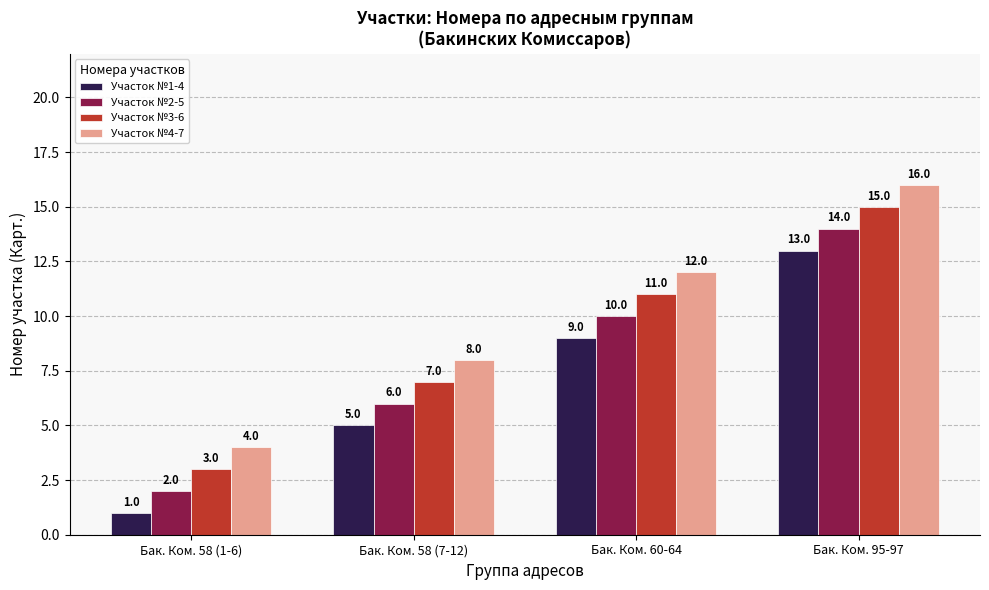

The Участок №4-7 series shows 14 at Бак. Ком. 58 (7-12). True or false?

False